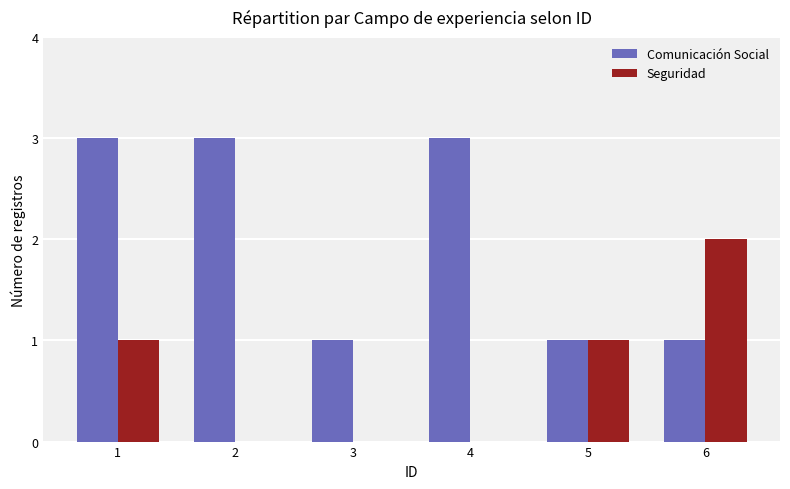

Count the number of categories in the chart.

6